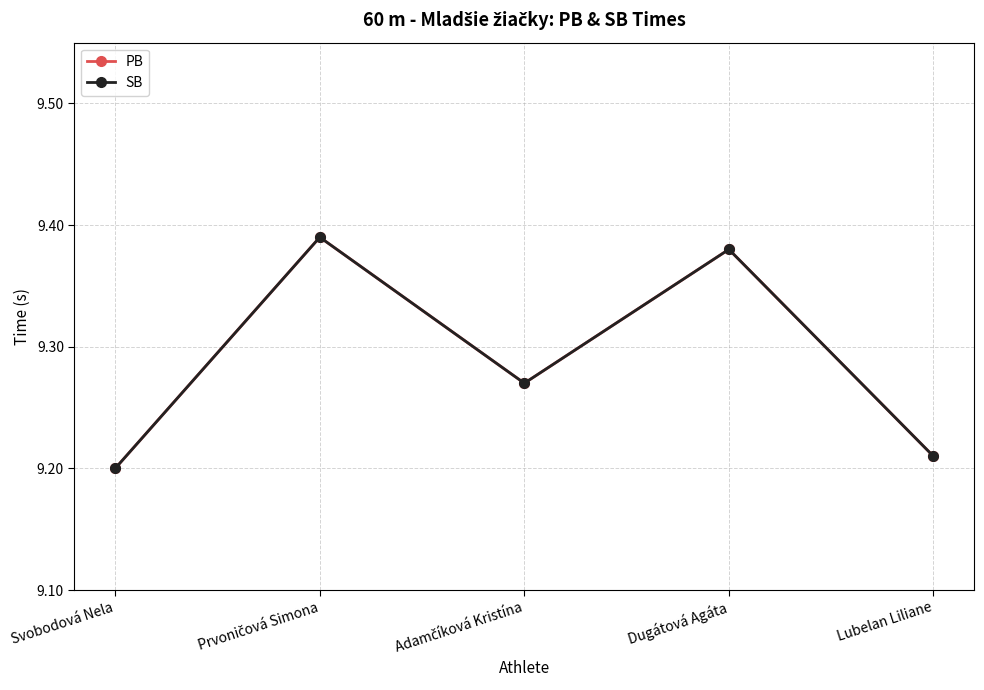

Reading left to right, what are all the values shown in this chart?

PB: 9.2	9.4	9.3	9.4	9.2
SB: 9.2	9.4	9.3	9.4	9.2